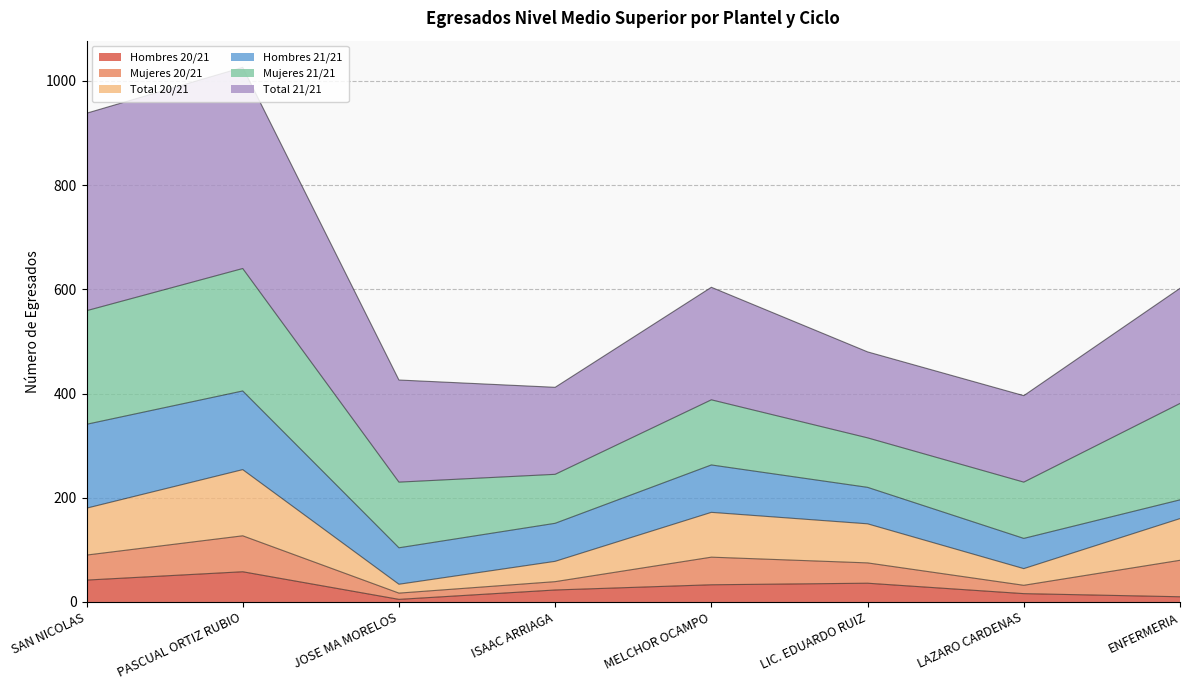

The Total 21/21 series shows 604 at MELCHOR OCAMPO. True or false?

True